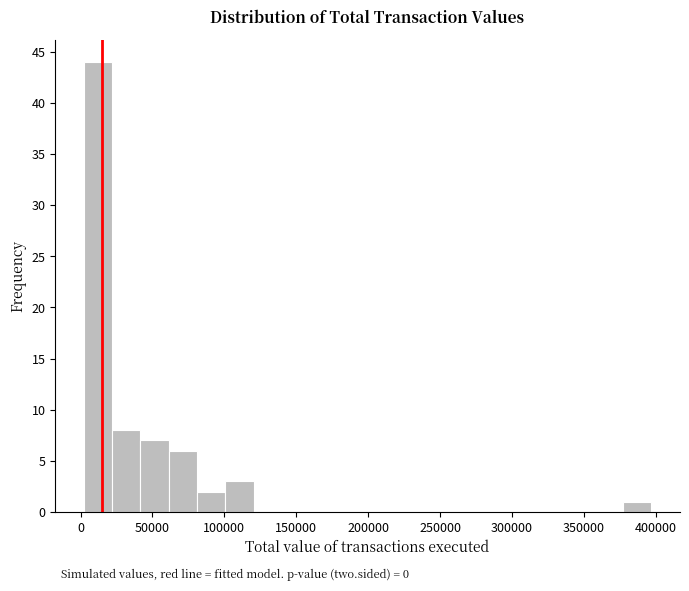

Around what value on the x-axis is the tallest bar? Give the approximate position of its centre, as read against the axis.

10000